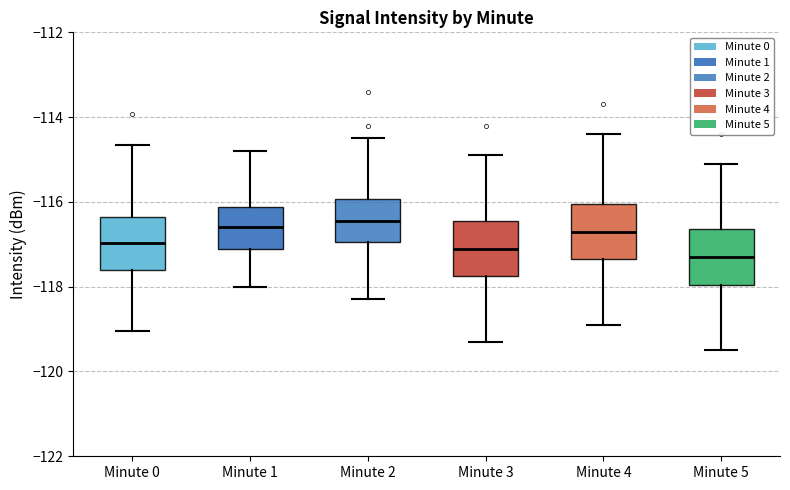

Reading left to right, read every box against the y-axis: the position of its median line, the range the box covers, and the ends of its whiskers. The values are not printed on the chart, so give them approximately, as read against the axis.

Minute 0: median -117.0, box -117.6 to -116.4, whiskers -119.0 to -114.6
Minute 1: median -116.6, box -117.0 to -116.2, whiskers -118.0 to -114.8
Minute 2: median -116.4, box -117.0 to -116.0, whiskers -118.2 to -114.4
Minute 3: median -117.0, box -117.8 to -116.4, whiskers -119.2 to -114.8
Minute 4: median -116.6, box -117.4 to -116.0, whiskers -118.8 to -114.4
Minute 5: median -117.2, box -118.0 to -116.6, whiskers -119.4 to -115.0